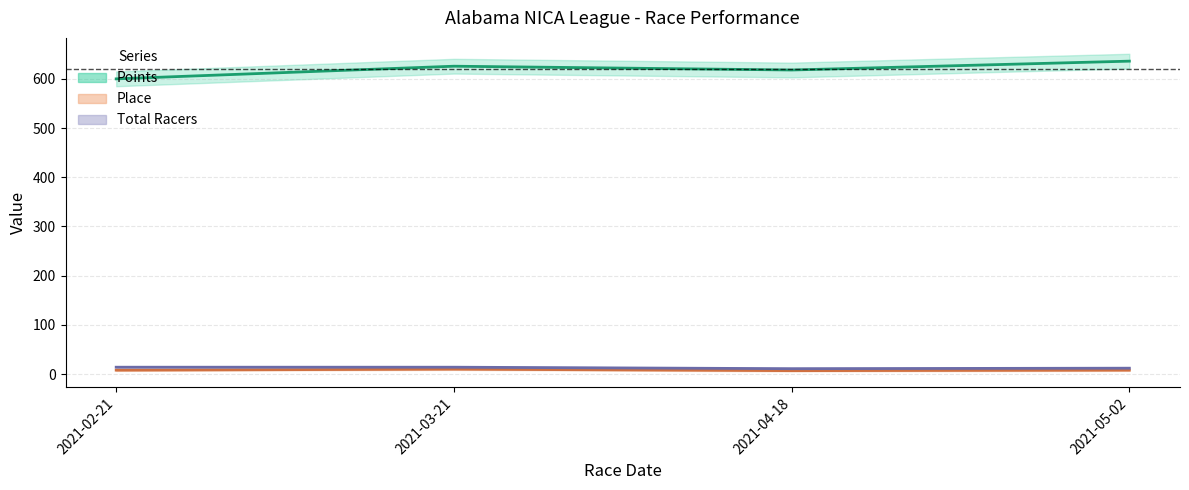

Does the chart have visible grid lines?

Yes